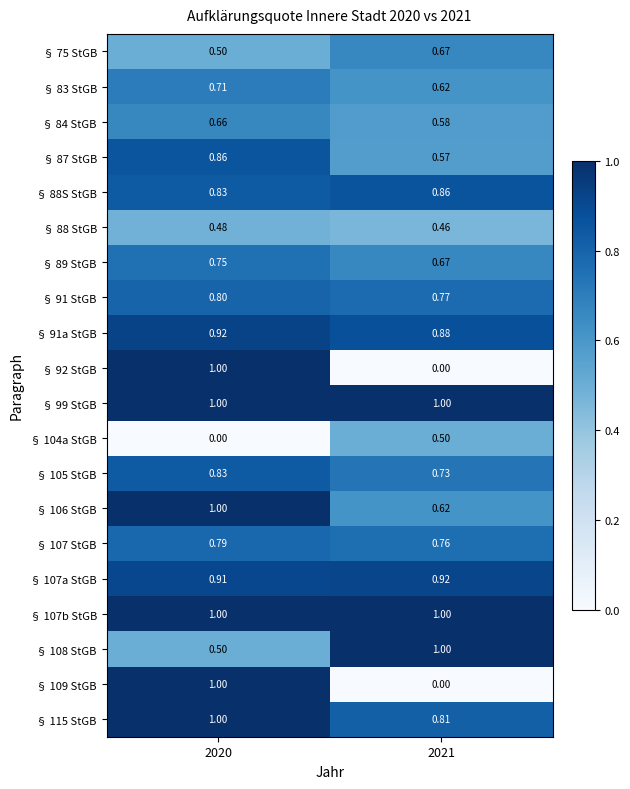

Is the value of § 91a StGB at 2021 greater than the value of § 75 StGB at 2020?

Yes